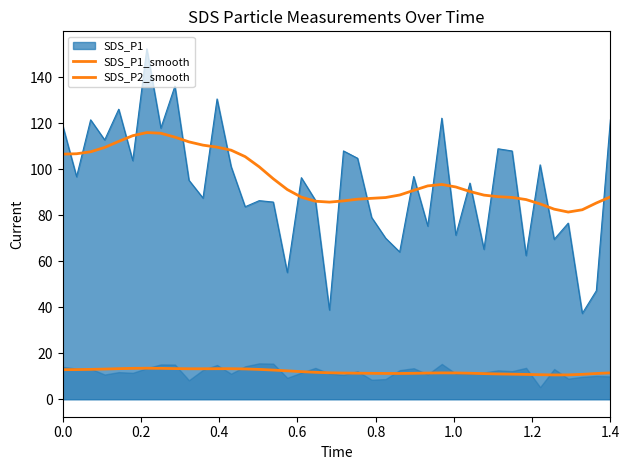

Reading left to right, extract all data points from this chart.

SDS_P1_smooth: 106.5	106.7	107.5	109.4	112.0	114.5	115.9	115.6	113.9	111.8	110.4	109.5	108.2	105.4	101.0	95.8	91.1	87.8	86.0	85.6	86.2	86.9	87.3	87.6	88.7	90.7	92.7	93.3	92.2	90.3	88.7	88.0	87.7	86.7	84.9	82.6	81.3	82.3	85.3	87.9
SDS_P2_smooth: 12.8	12.9	13.0	13.1	13.3	13.4	13.5	13.4	13.3	13.2	13.2	13.3	13.3	13.2	13.0	12.7	12.3	12.0	11.7	11.5	11.4	11.3	11.2	11.2	11.2	11.3	11.4	11.4	11.4	11.3	11.1	11.0	10.9	10.8	10.6	10.5	10.6	10.8	11.2	11.4